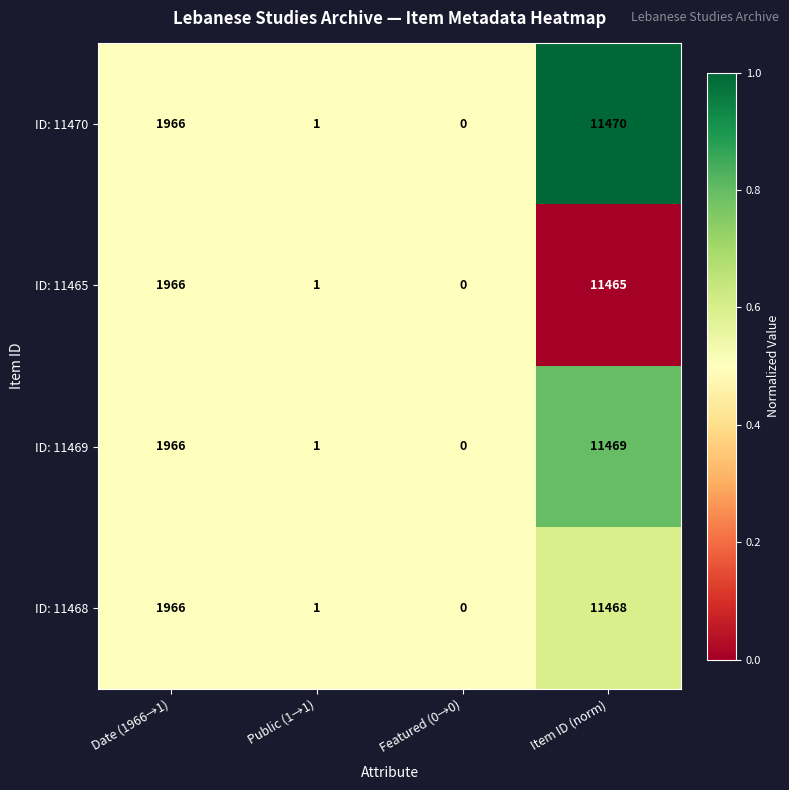

Which series changed the most between Public (1→1) and Item ID (norm)?

ID: 11470